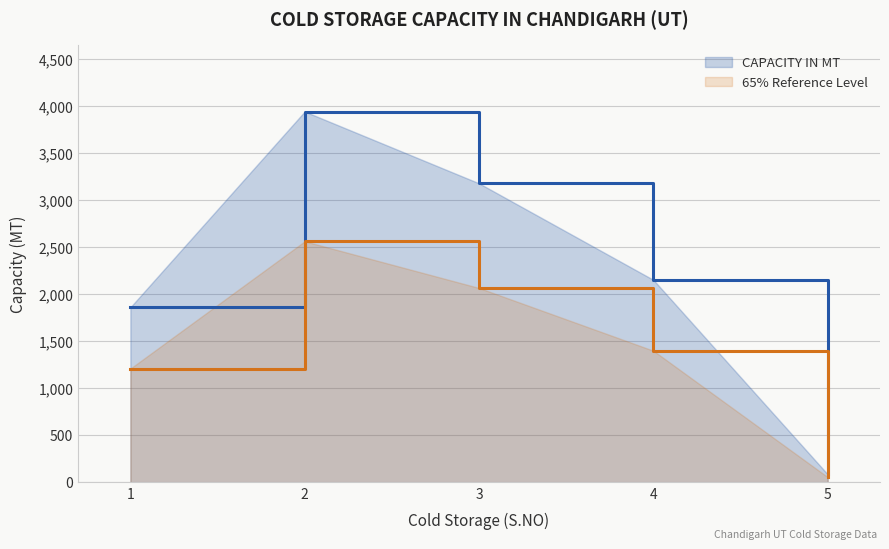

How many values are below 2152?

2